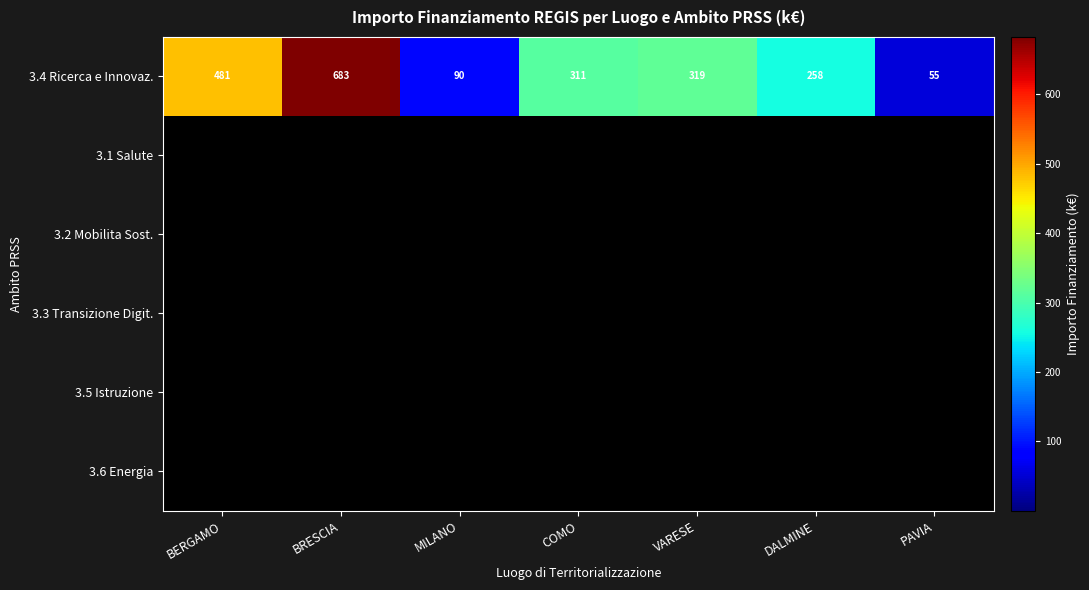

What is the approximate value of 3.4 Ricerca e Innovaz. at DALMINE, to the nearest 100?

300